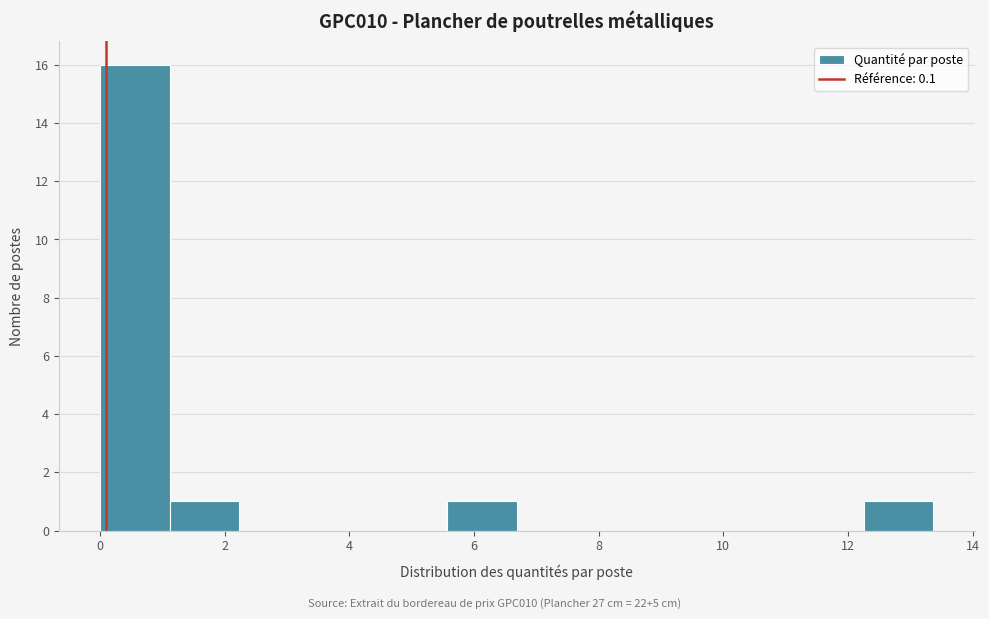

Which range on the x-axis has the tallest bar?

0.0 to 1.2